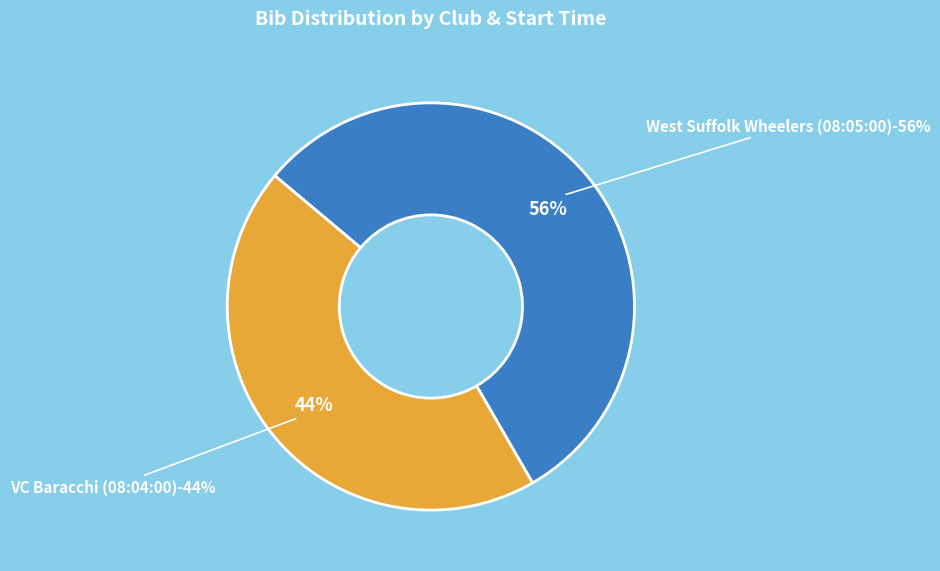

Is there any slice that represents more than half of the pie?

Yes